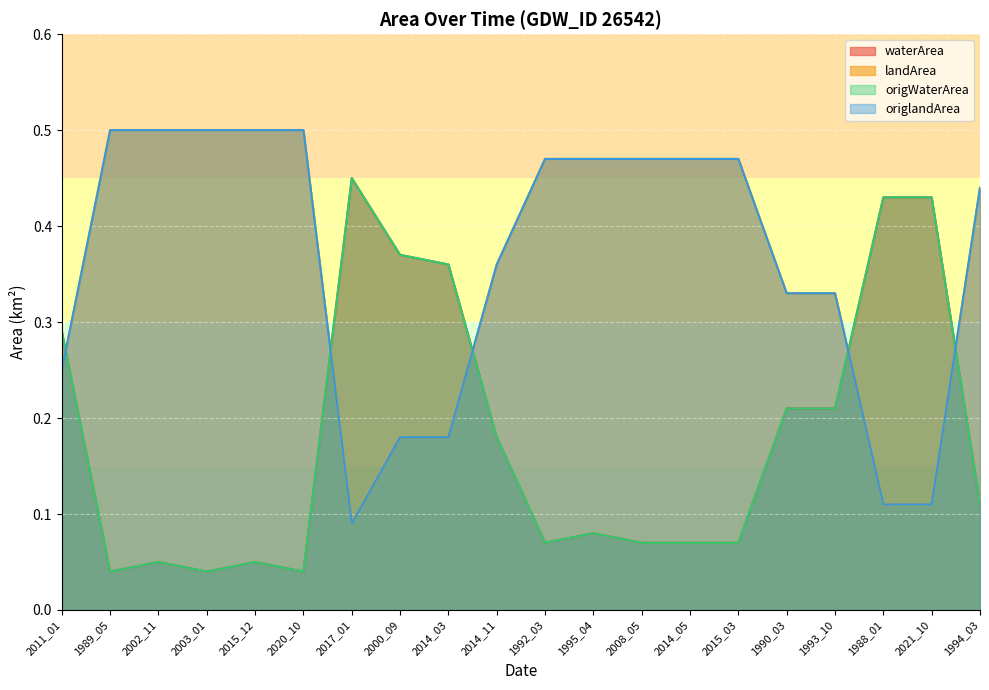

Between which two adjacent categories do waterArea and landArea first intersect?

2011_01 and 1989_05